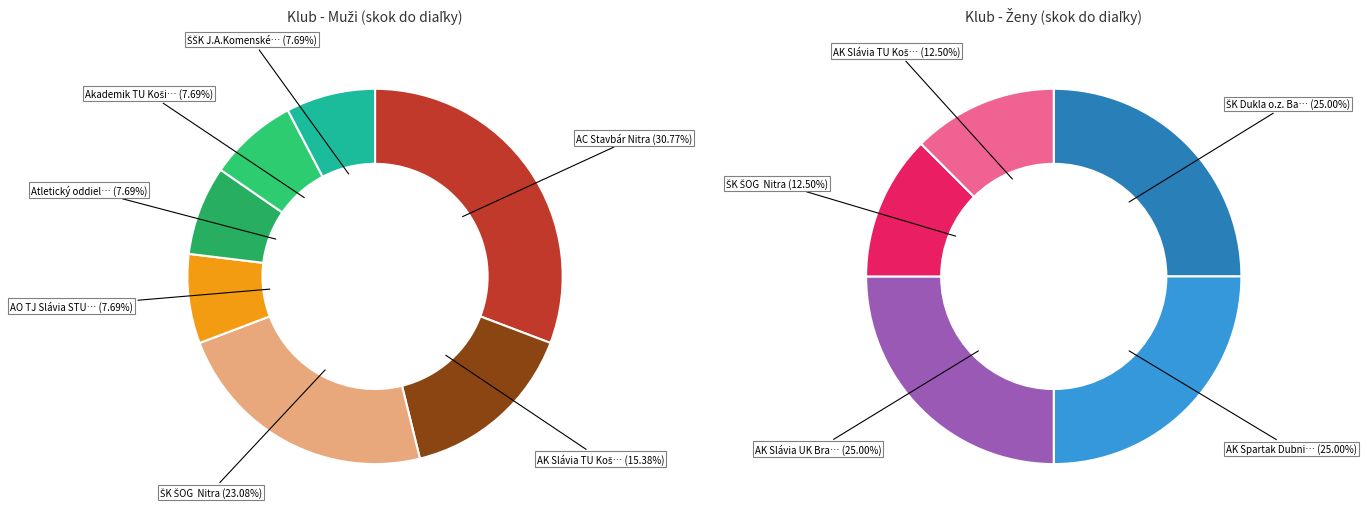

Is Atletický oddiel Žilina the majority of the pie?

No